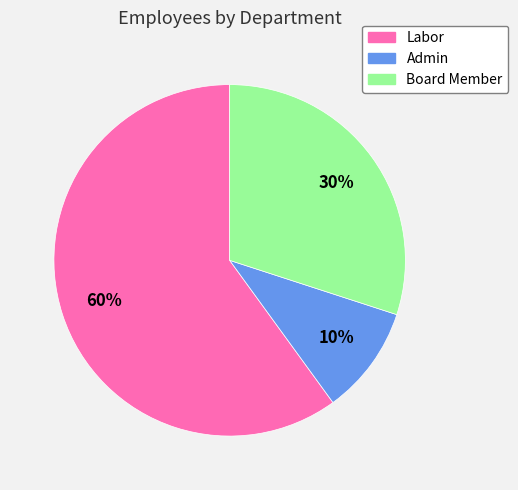

Between Board Member and Admin, which is larger?

Board Member